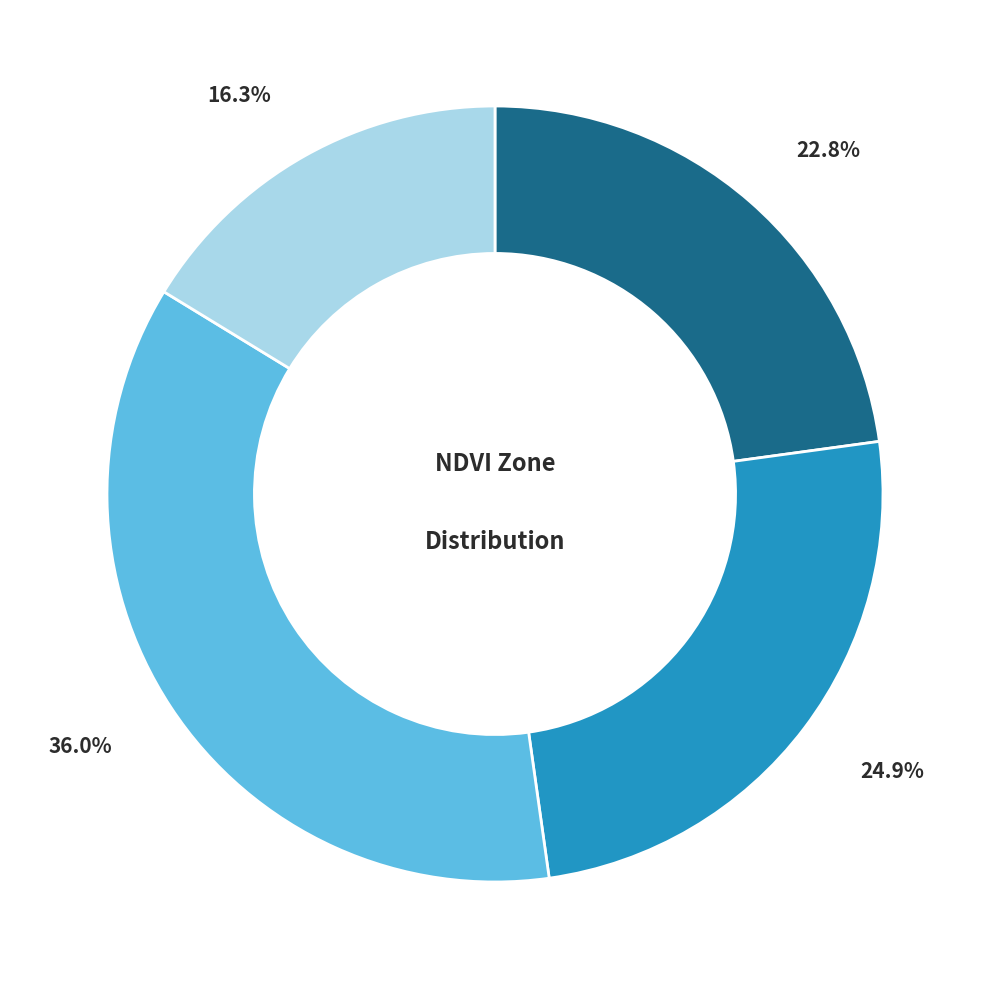

Is there any slice that represents more than half of the pie?

No